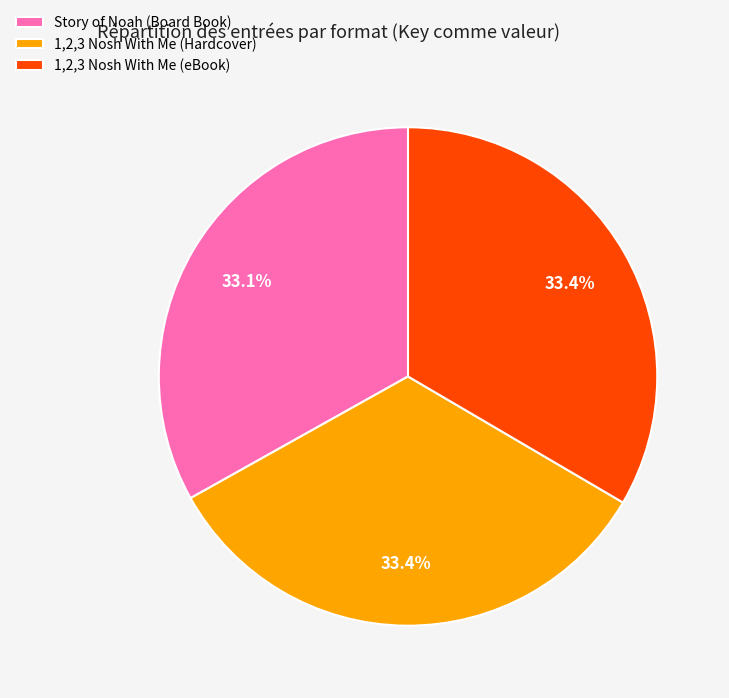

To the nearest percent, what is the average slice percentage?

33%